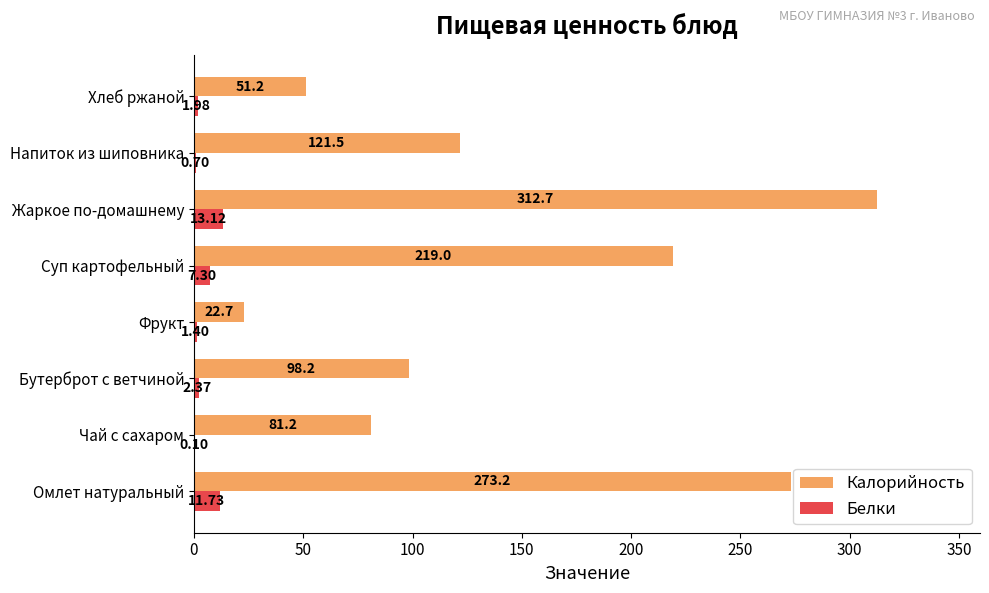

At which category is the sum across all series the highest?

Жаркое по-домашнему